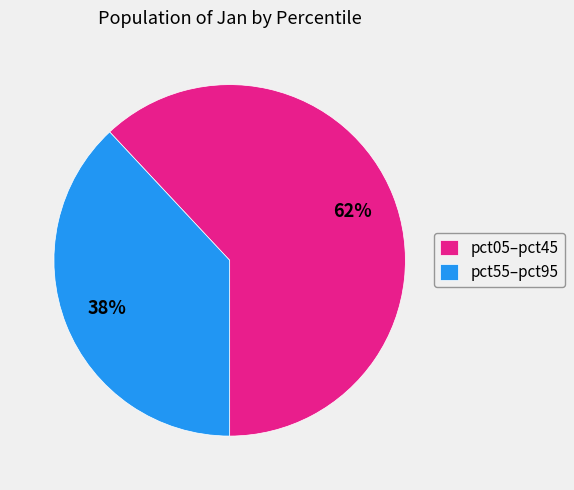

To the nearest percent, what is the average slice percentage?

50%